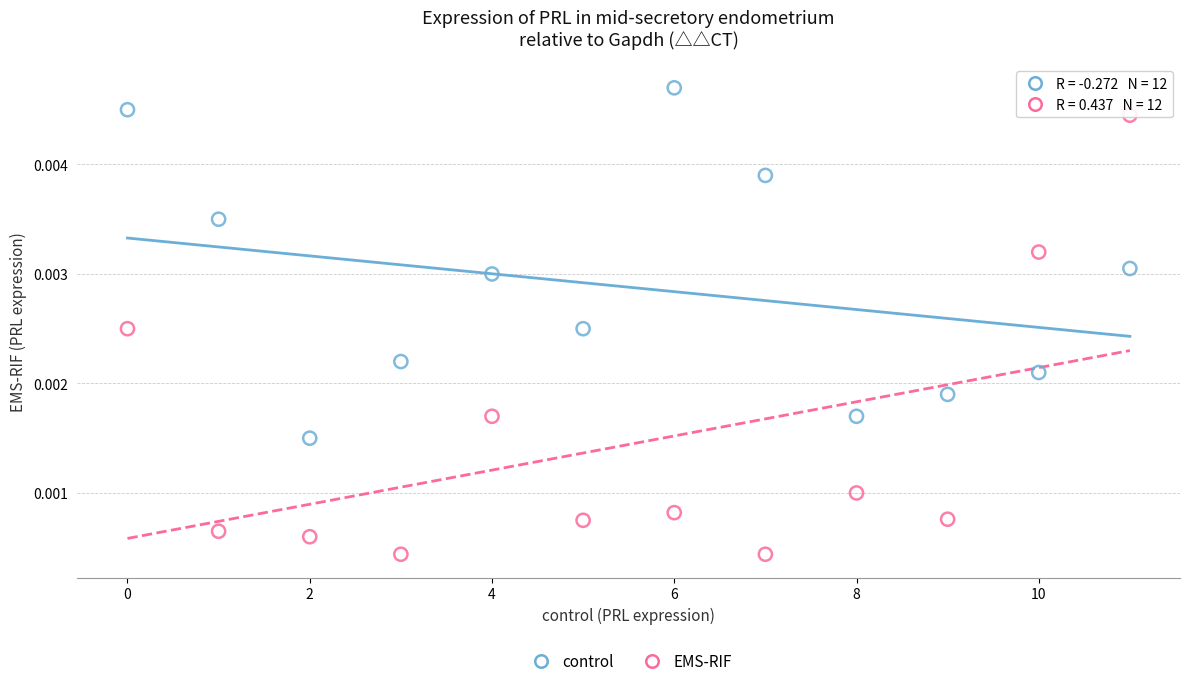

Which series reaches the minimum Y coordinate?

EMS-RIF